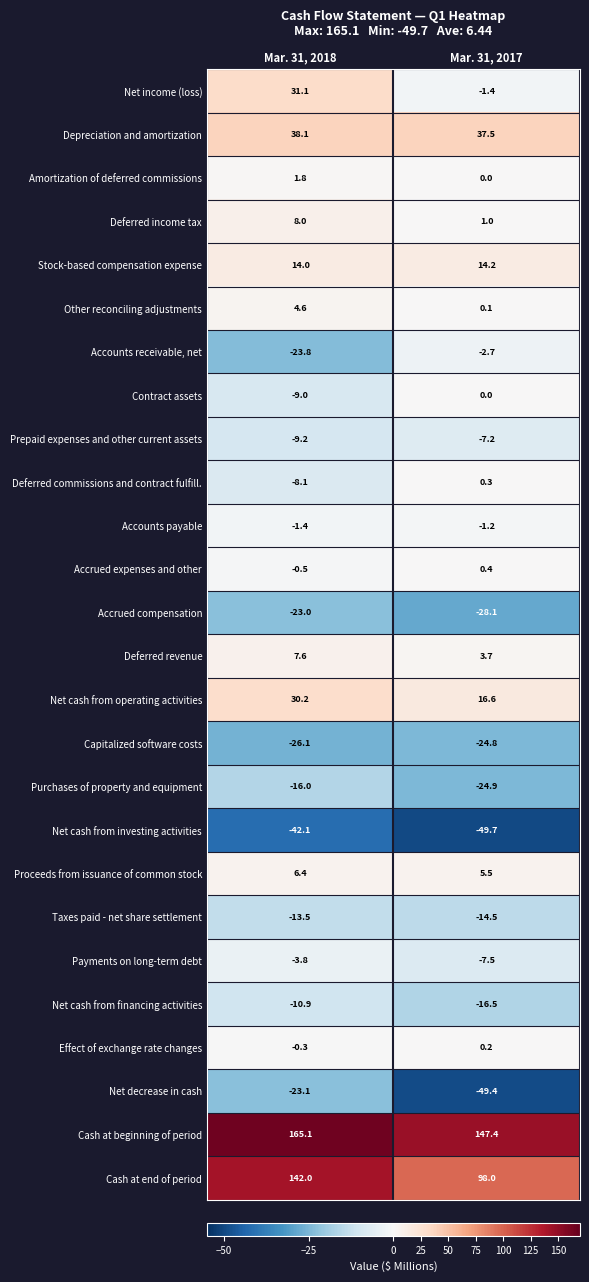

What is the greatest value displayed?

165.1